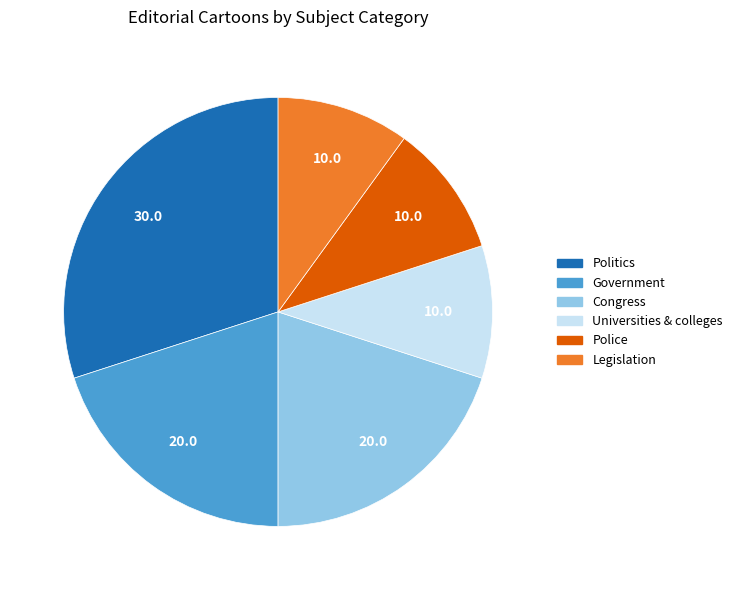

Does Congress represent more than half of the total?

No